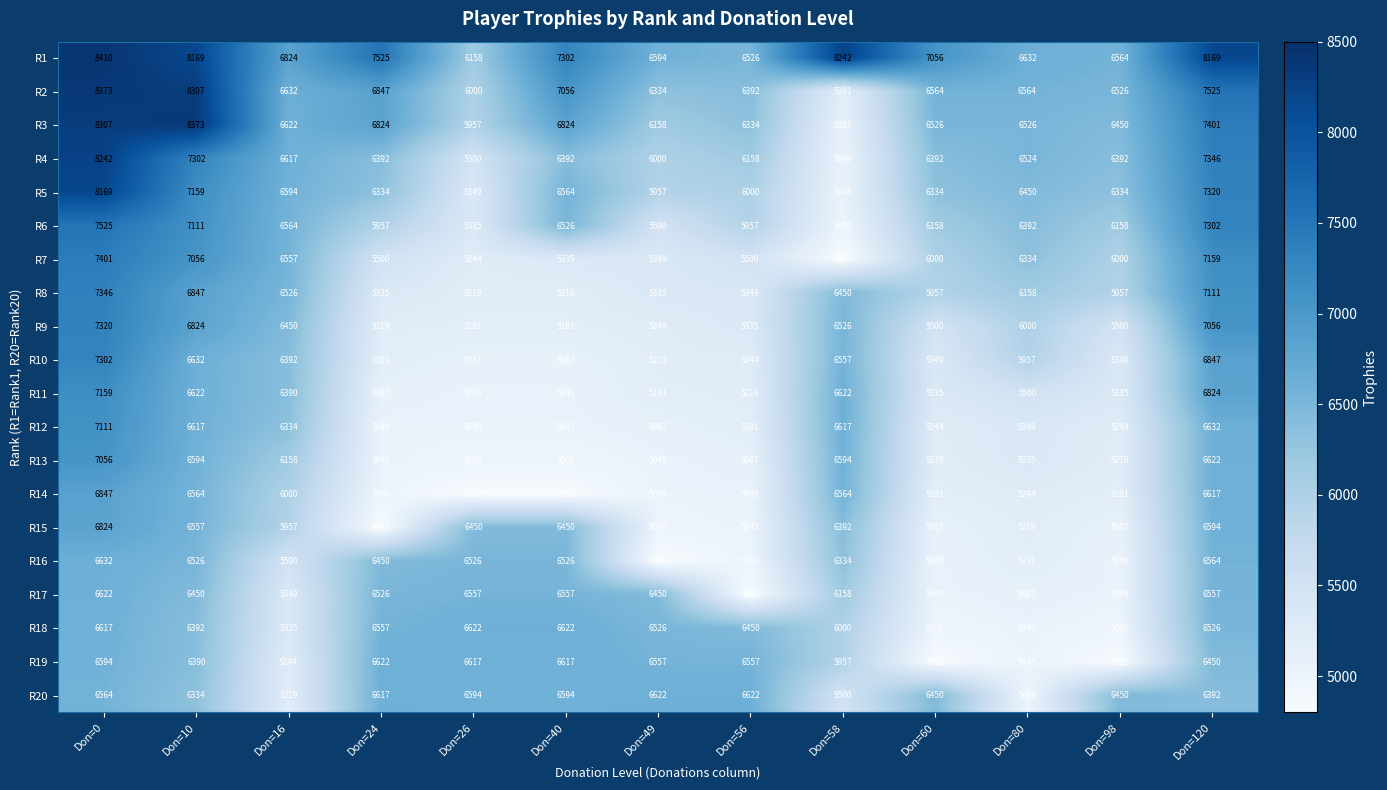

What is the average value of the R14 series?

5610